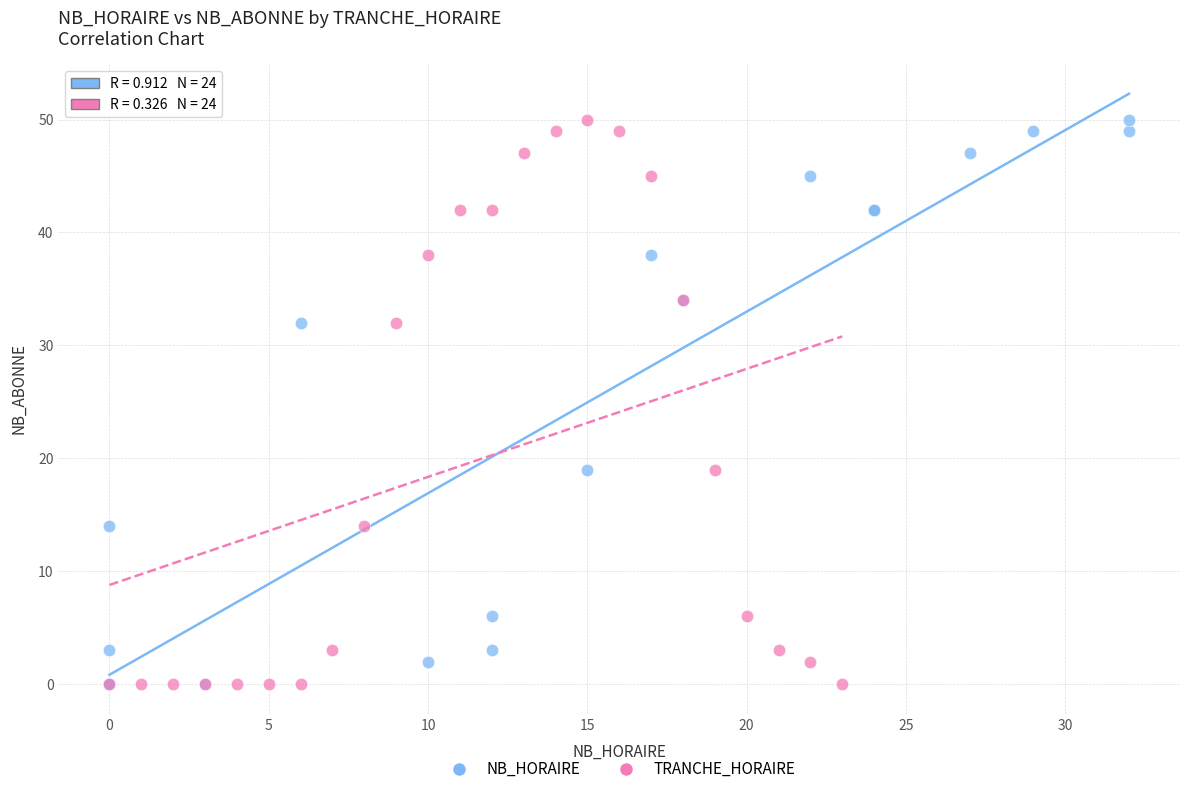

What are all the series names shown in the legend?

NB_HORAIRE, TRANCHE_HORAIRE